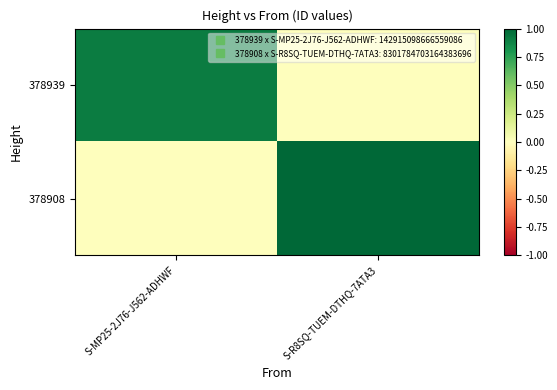

At which category is the sum across all series the highest?

S-R8SQ-TUEM-DTHQ-7ATA3